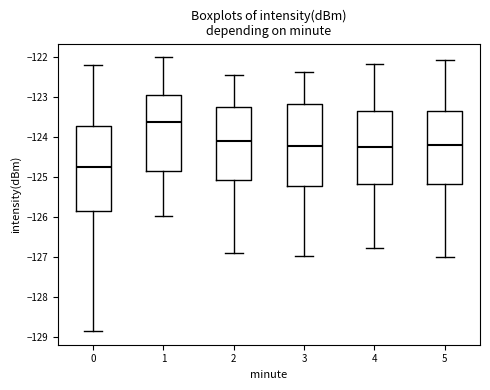

Reading left to right, transcribe this box plot: for each box, give where its median line is, the range the box spans, and where its two whiskers end, as read against the y-axis. The values are not printed on the chart, so give them approximately, as read against the axis.

0: median -124.7, box -125.9 to -123.7, whiskers -128.8 to -122.2
1: median -123.6, box -124.8 to -122.9, whiskers -126.0 to -122.0
2: median -124.1, box -125.1 to -123.3, whiskers -126.9 to -122.4
3: median -124.2, box -125.2 to -123.2, whiskers -127.0 to -122.4
4: median -124.3, box -125.2 to -123.3, whiskers -126.8 to -122.2
5: median -124.2, box -125.2 to -123.4, whiskers -127.0 to -122.1